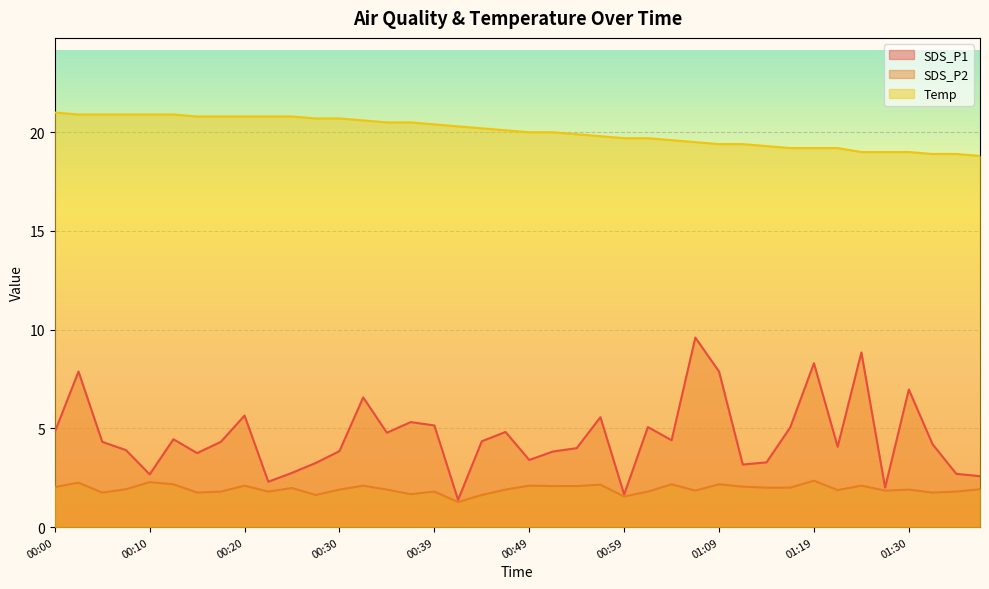

Is the value of Temp at 01:07 greater than the value of SDS_P1 at 00:49?

Yes